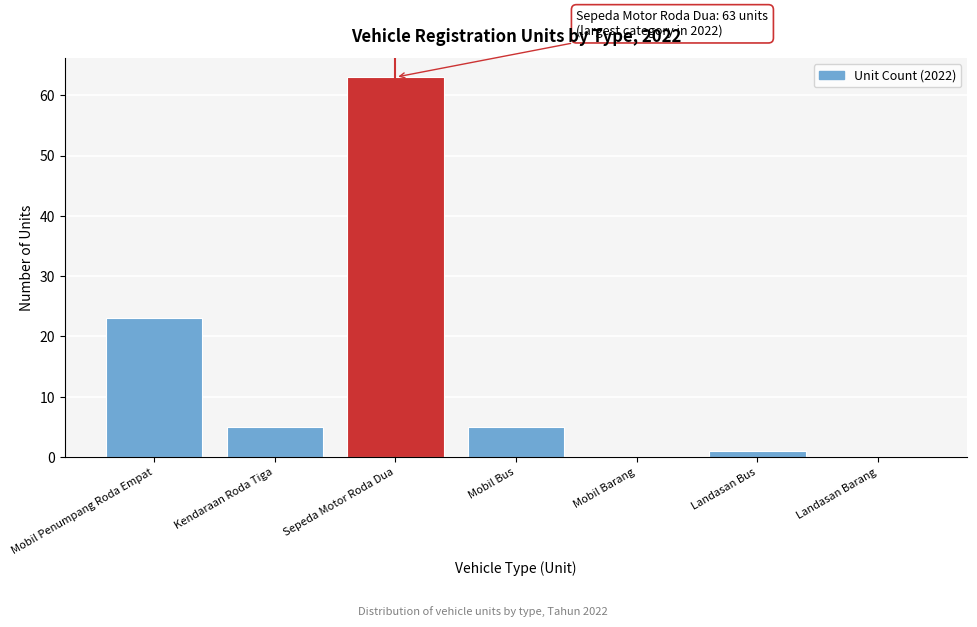

Reading left to right, list all the values displayed in this chart.

Mobil Penumpang Roda Empat=23	Kendaraan Roda Tiga=5	Sepeda Motor Roda Dua=63	Mobil Bus=5	Mobil Barang=0	Landasan Bus=1	Landasan Barang=0